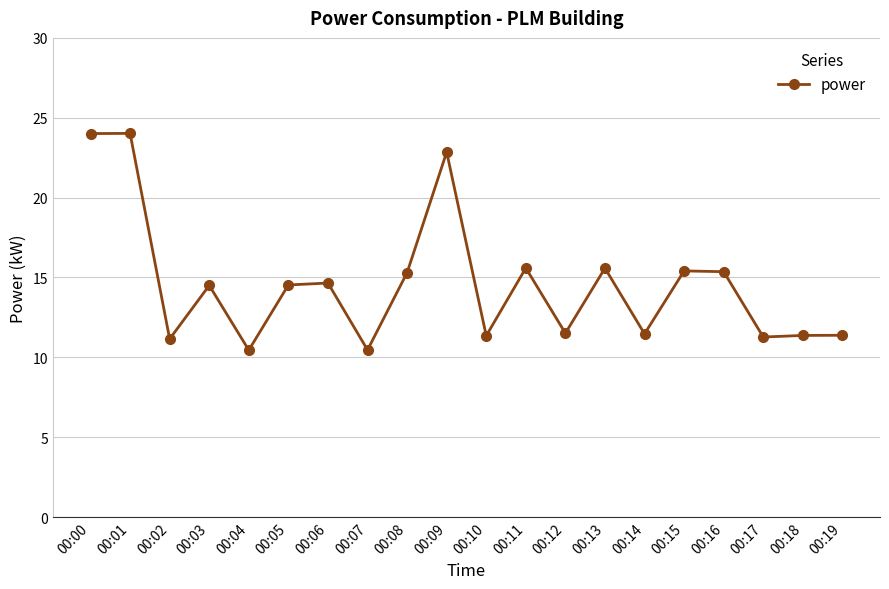

What is the maximum value shown in the chart?

24.0